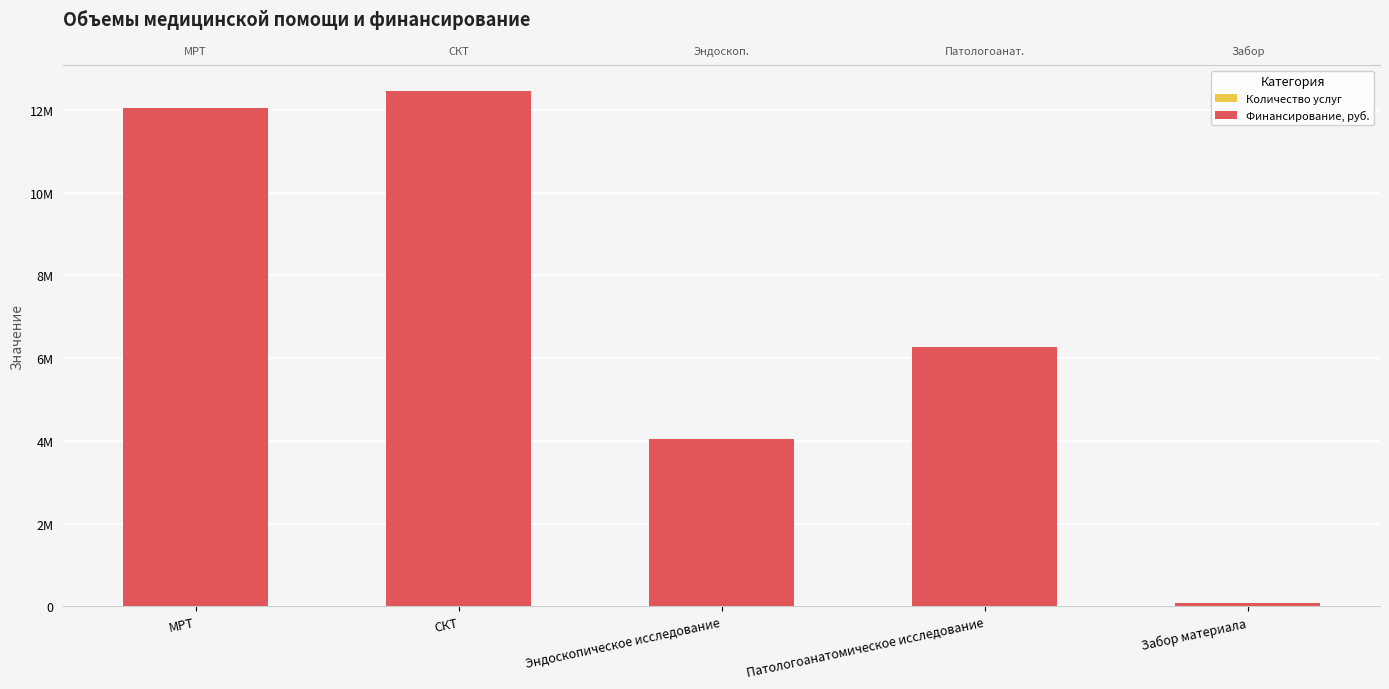

List the labels in order of Финансирование, руб. value, smallest first.

Забор материала, Эндоскопическое исследование, Патологоанатомическое исследование, МРТ, СКТ